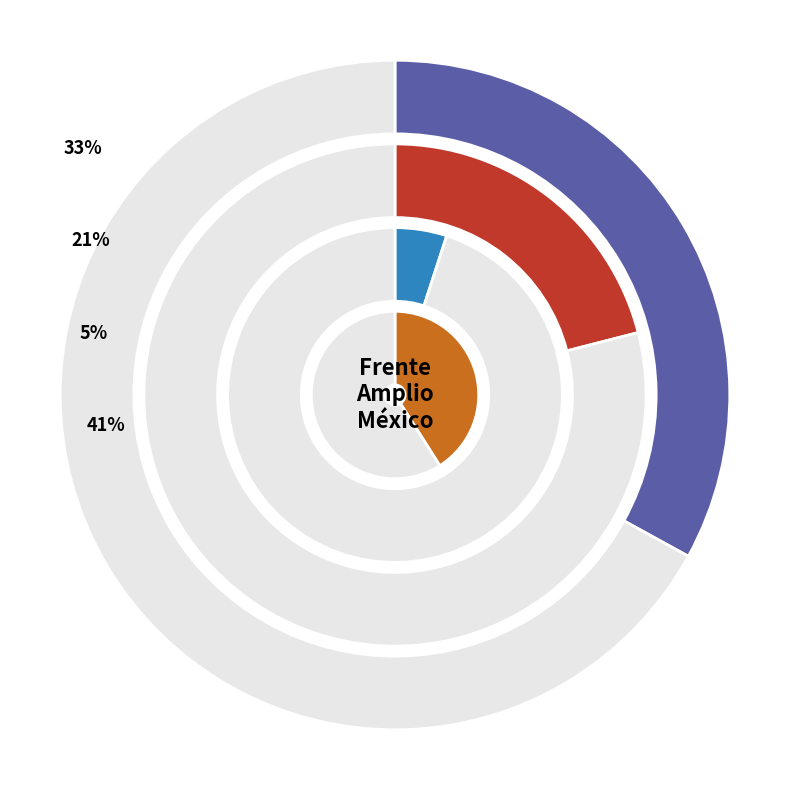

Between América Rangel and No sabe, which is larger?

No sabe